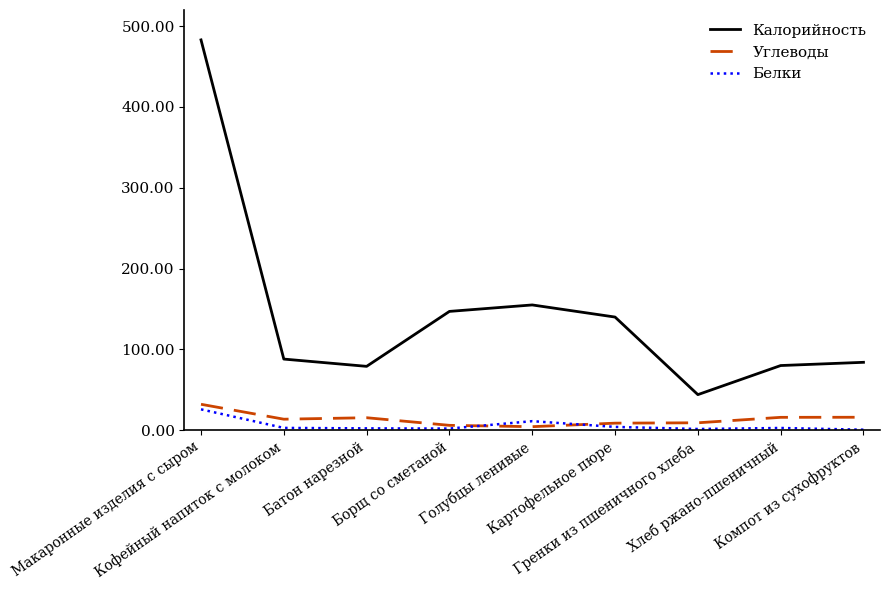

How many times do Белки and Углеводы cross each other?

2